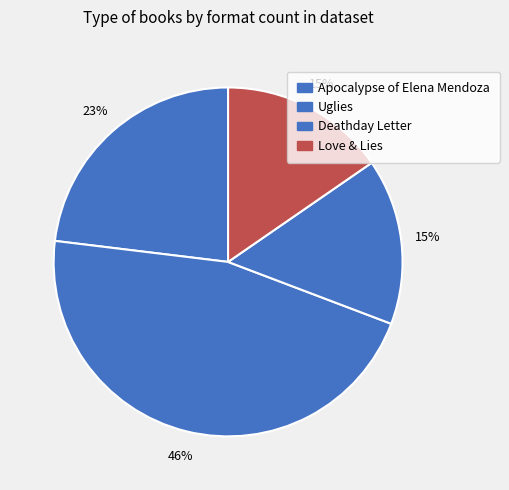

What percentage is the Deathday Letter slice, to the nearest percent?

15%